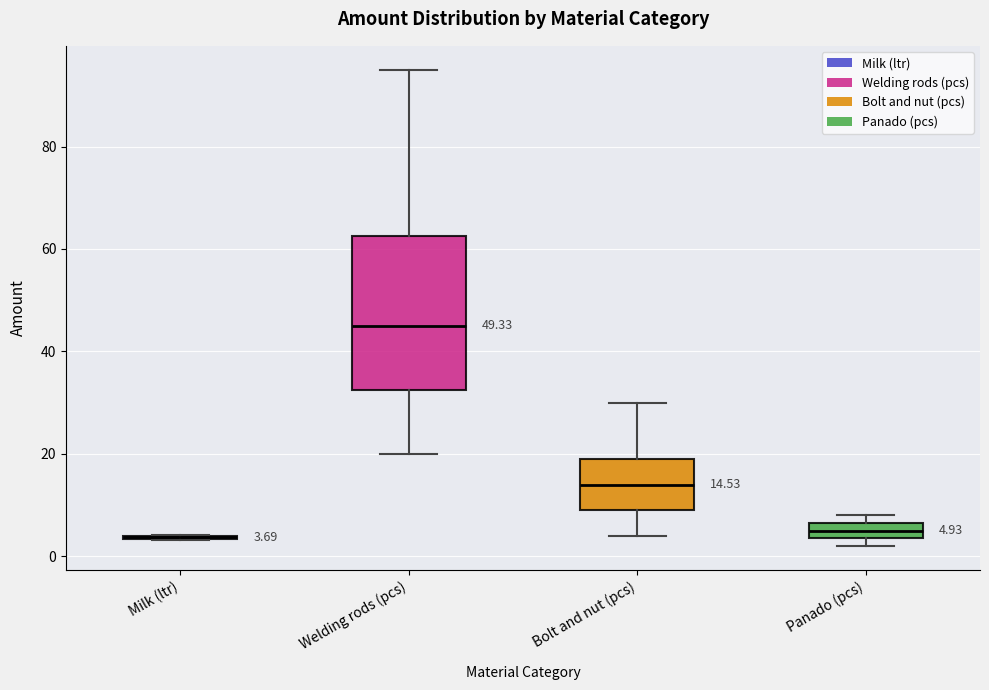

Which box is the tallest, from its lower edge to its upper edge?

Welding rods (pcs)